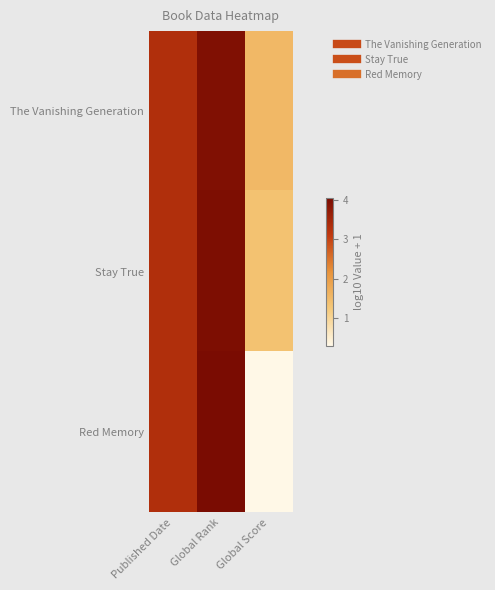

Reading left to right, list all the values displayed in this chart.

The Vanishing Generation: Published Date=3.3	Global Rank=4.0	Global Score=1.5
Stay True: Published Date=3.3	Global Rank=4.0	Global Score=1.4
Red Memory: Published Date=3.3	Global Rank=4.0	Global Score=0.3